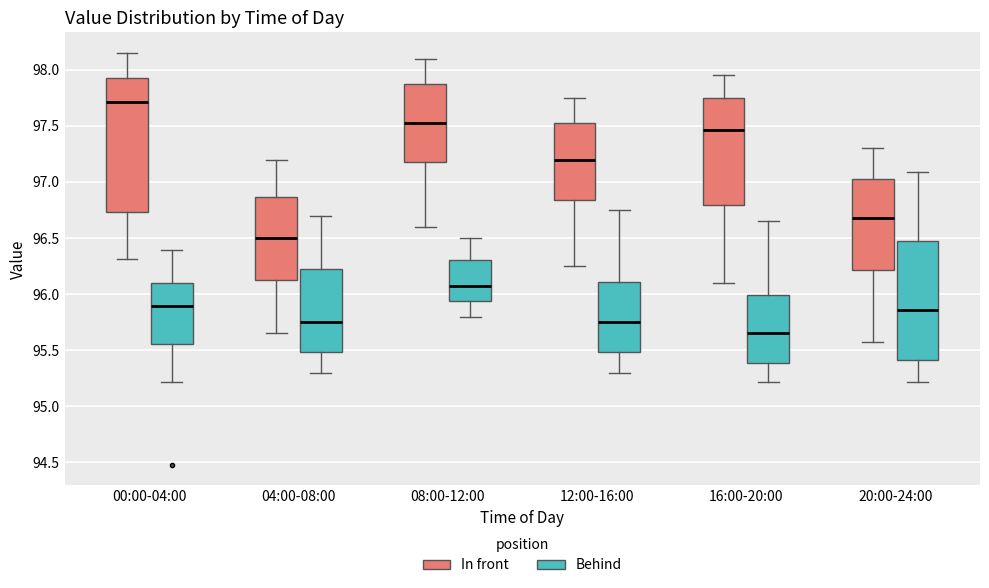

Reading left to right, read every box against the y-axis: the position of its median line, the range the box covers, and the ends of its whiskers. The values are not printed on the chart, so give them approximately, as read against the axis.

00:00-04:00 (In front): median 97.70, box 96.75 to 97.95, whiskers 96.30 to 98.15
00:00-04:00 (Behind): median 95.90, box 95.55 to 96.10, whiskers 95.20 to 96.40
04:00-08:00 (In front): median 96.50, box 96.15 to 96.85, whiskers 95.65 to 97.20
04:00-08:00 (Behind): median 95.75, box 95.50 to 96.25, whiskers 95.30 to 96.70
08:00-12:00 (In front): median 97.55, box 97.20 to 97.90, whiskers 96.60 to 98.10
08:00-12:00 (Behind): median 96.10, box 95.95 to 96.30, whiskers 95.80 to 96.50
12:00-16:00 (In front): median 97.20, box 96.85 to 97.55, whiskers 96.25 to 97.75
12:00-16:00 (Behind): median 95.75, box 95.50 to 96.10, whiskers 95.30 to 96.75
16:00-20:00 (In front): median 97.45, box 96.80 to 97.75, whiskers 96.10 to 97.95
16:00-20:00 (Behind): median 95.65, box 95.40 to 96.00, whiskers 95.20 to 96.65
20:00-24:00 (In front): median 96.70, box 96.20 to 97.05, whiskers 95.55 to 97.30
20:00-24:00 (Behind): median 95.85, box 95.40 to 96.45, whiskers 95.20 to 97.10